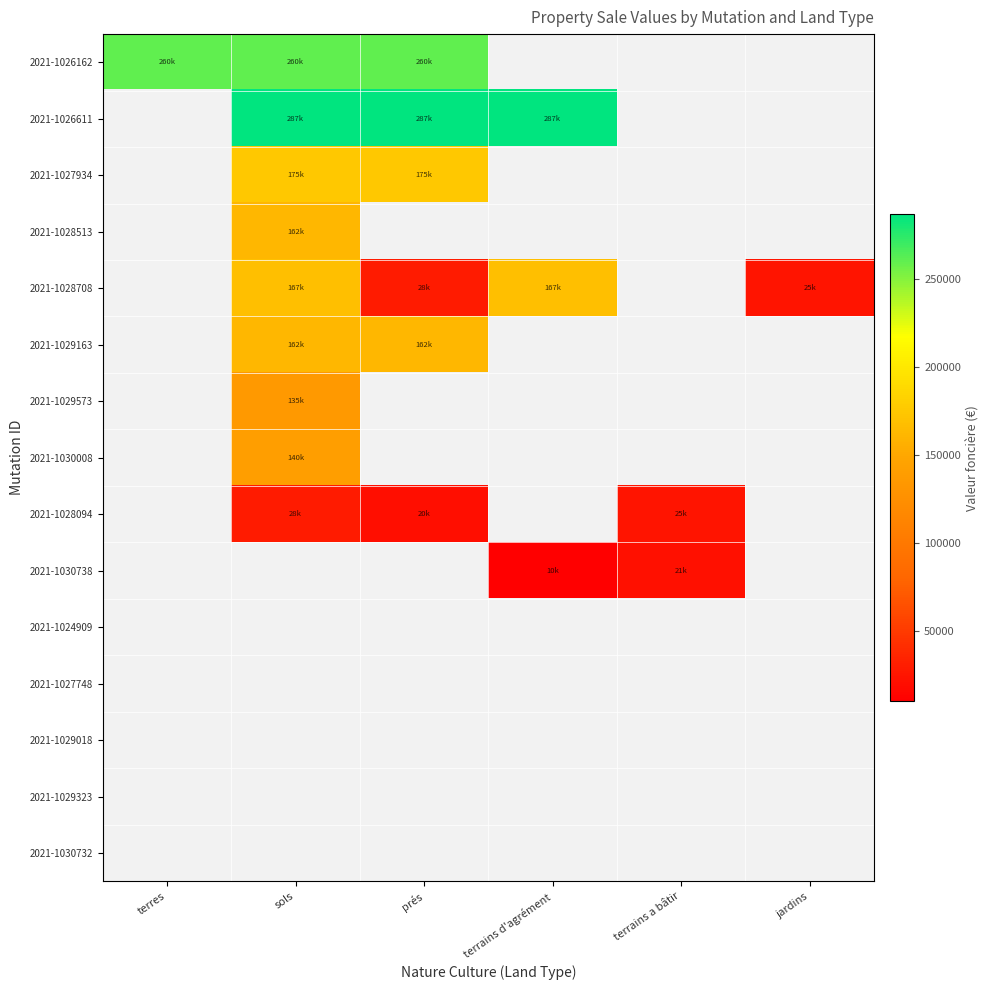

Between terrains a bâtir and sols, which is larger?

sols